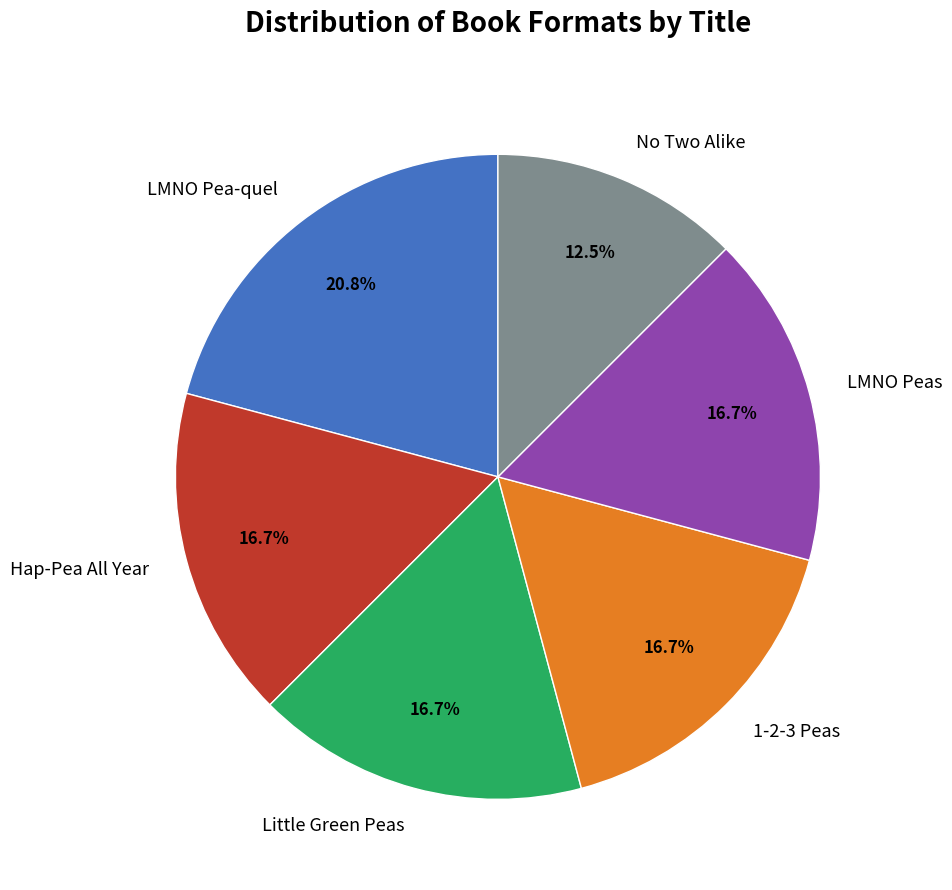

Count the number of slices in the pie.

6